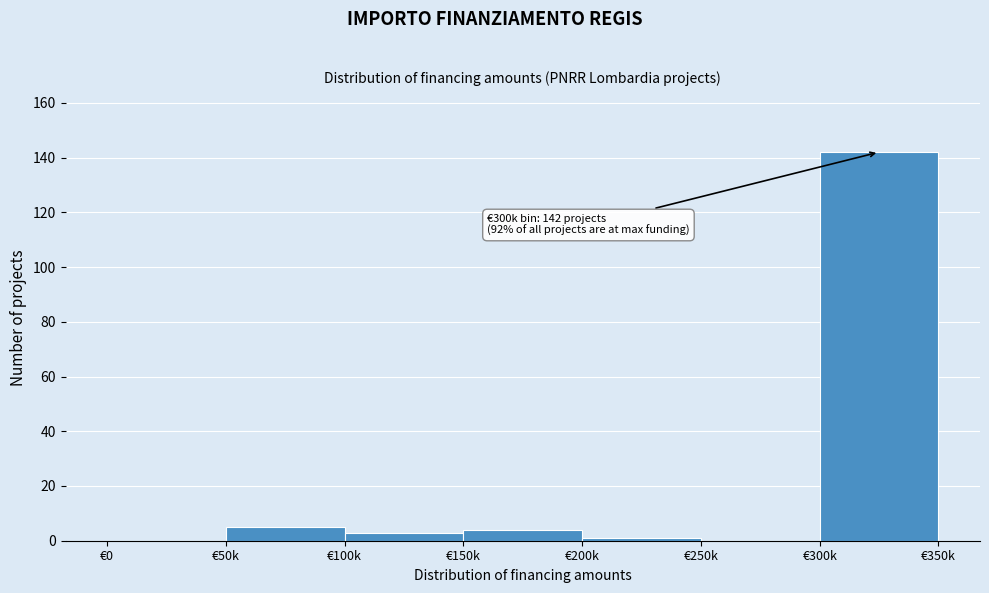

Reading left to right, what are all the values shown in this chart?

€0=0	€50k=5	€100k=3	€150k=4	€200k=1	€250k=0	€300k=142